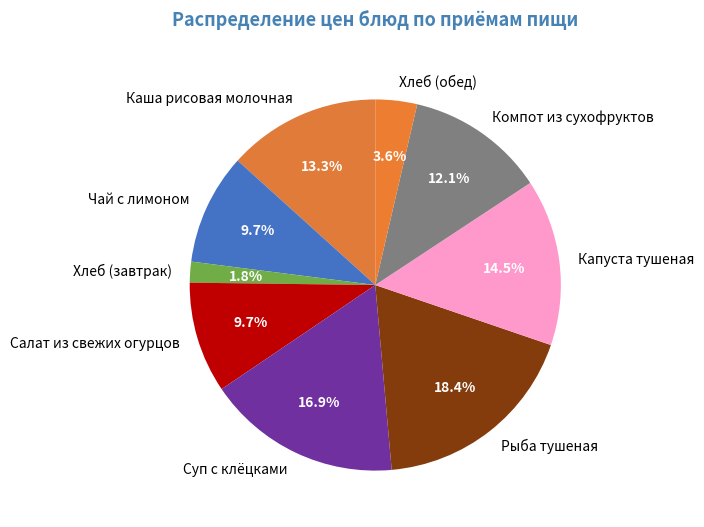

Which category has the biggest portion of the pie?

Рыба тушеная